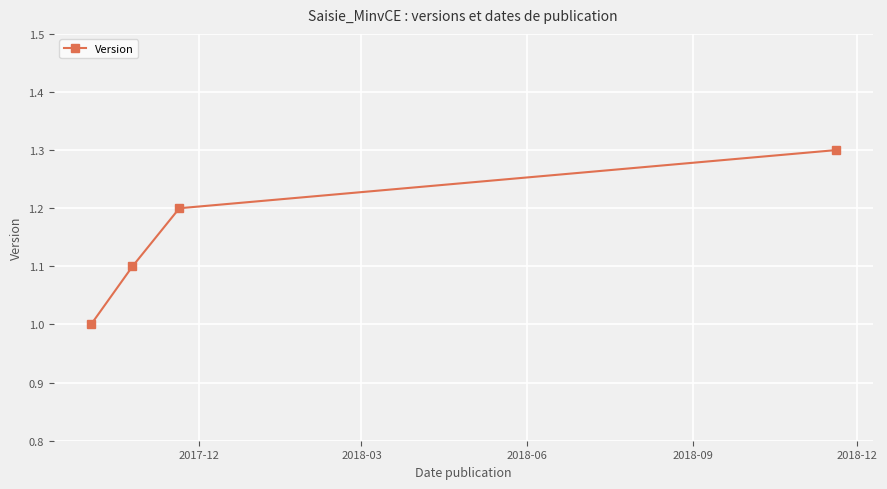

Count the values in the range 1 to 2.

4